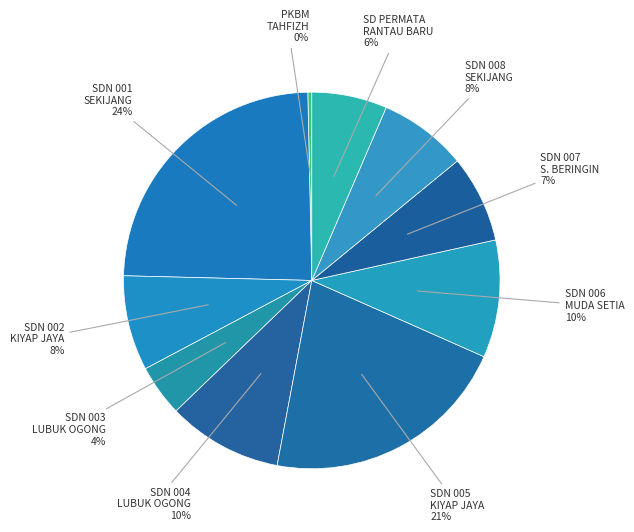

Is it true that PKBM TAHFIZH is 0% of the pie?

True